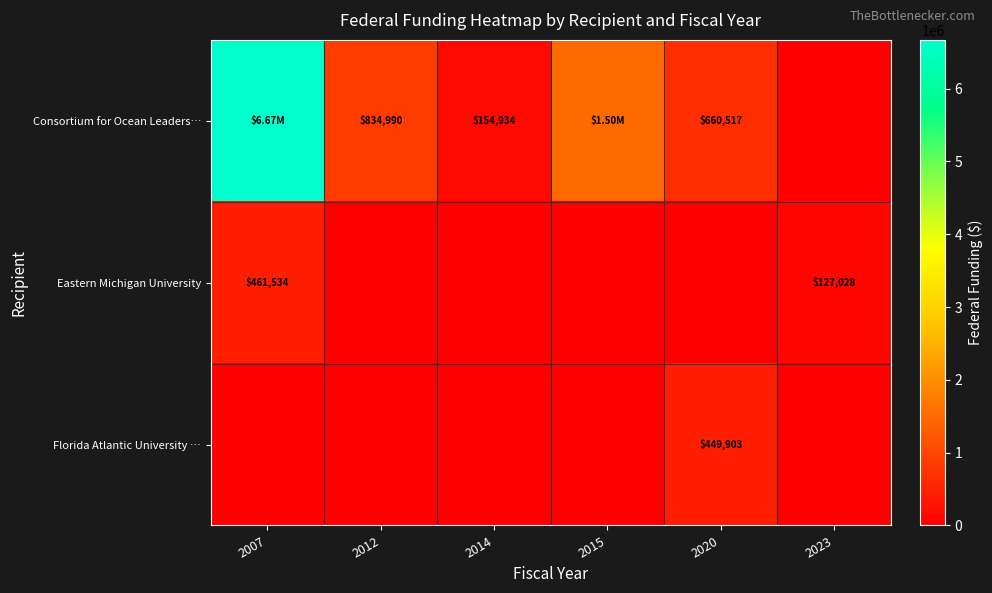

What is the sum of the Consortium for Ocean Leaders… values at 2020 and 2014?

815451